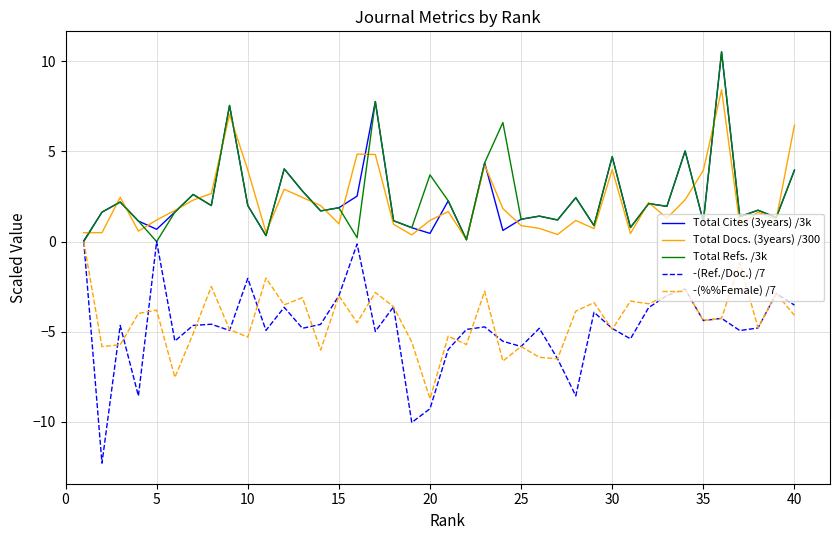

Which series has the widest spread of values?

-(Ref./Doc.) /7